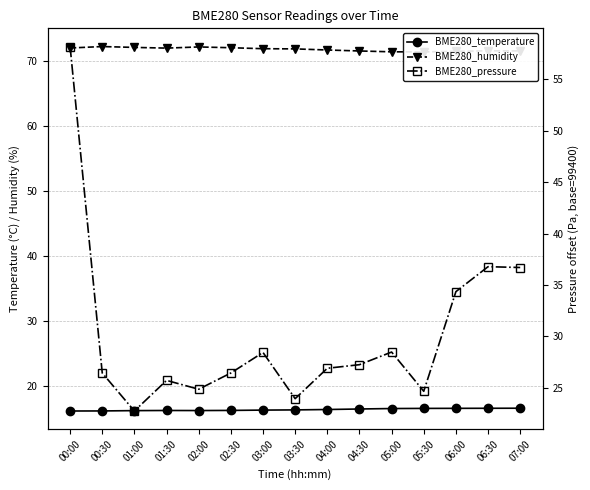

What position from the left is 06:30?

14